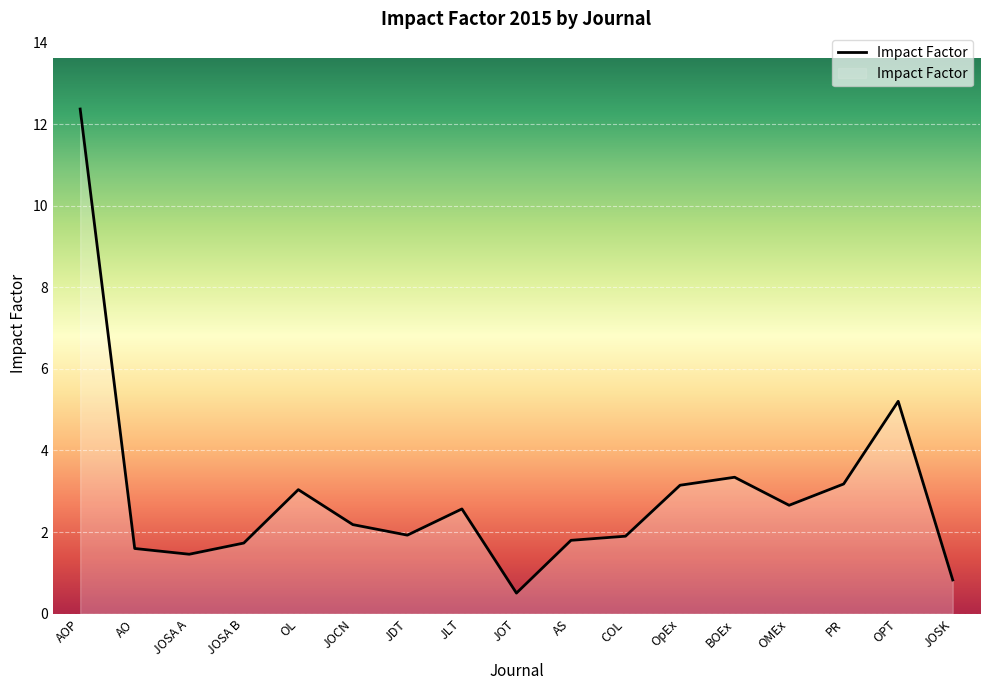

The chart shows a value of 3.3 at BOEx. True or false?

True